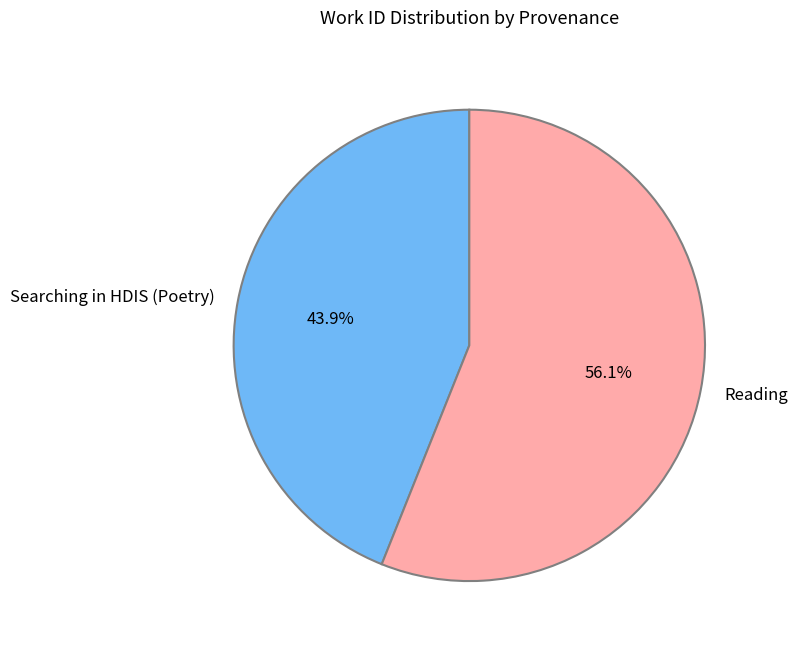

Is there a majority slice in this chart?

Yes